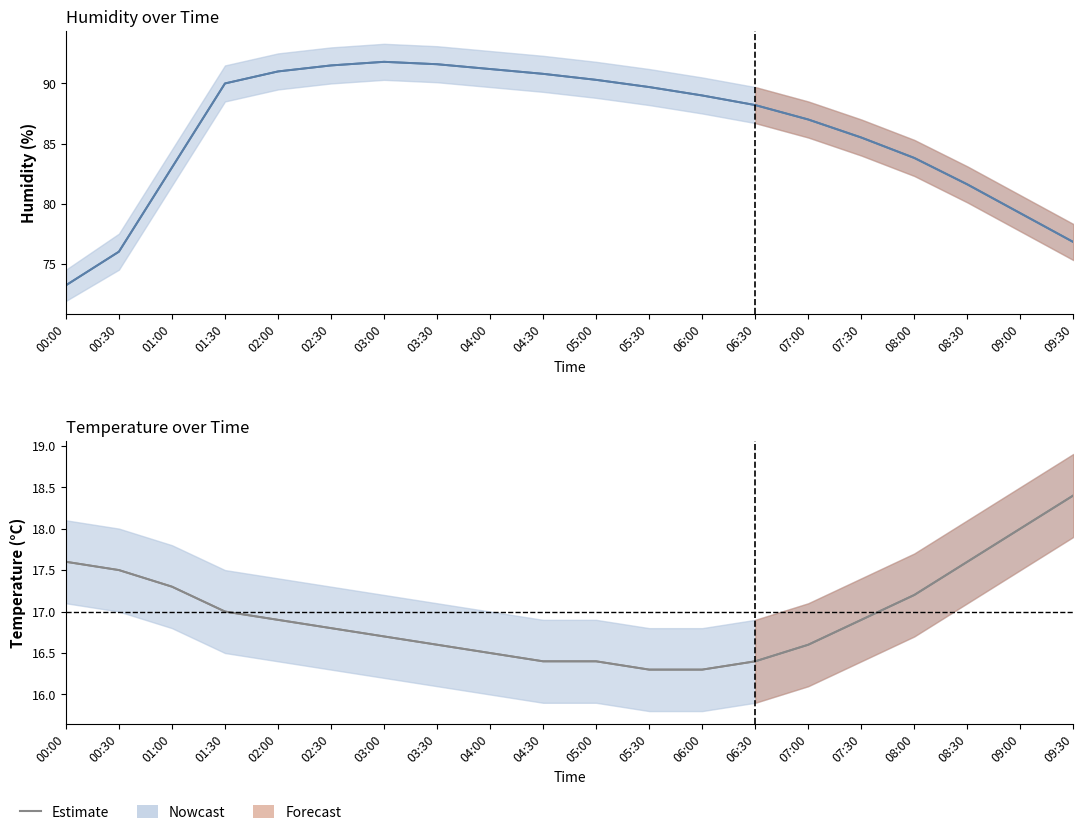

What is the difference between the second highest and minimum values?

1.7